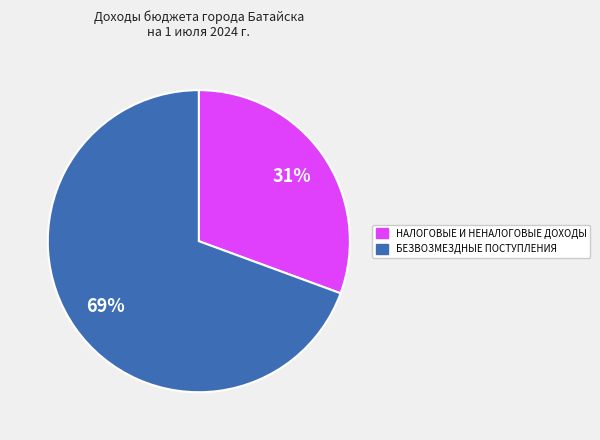

To the nearest percent, what percentage of the pie is НАЛОГОВЫЕ И НЕНАЛОГОВЫЕ ДОХОДЫ?

31%